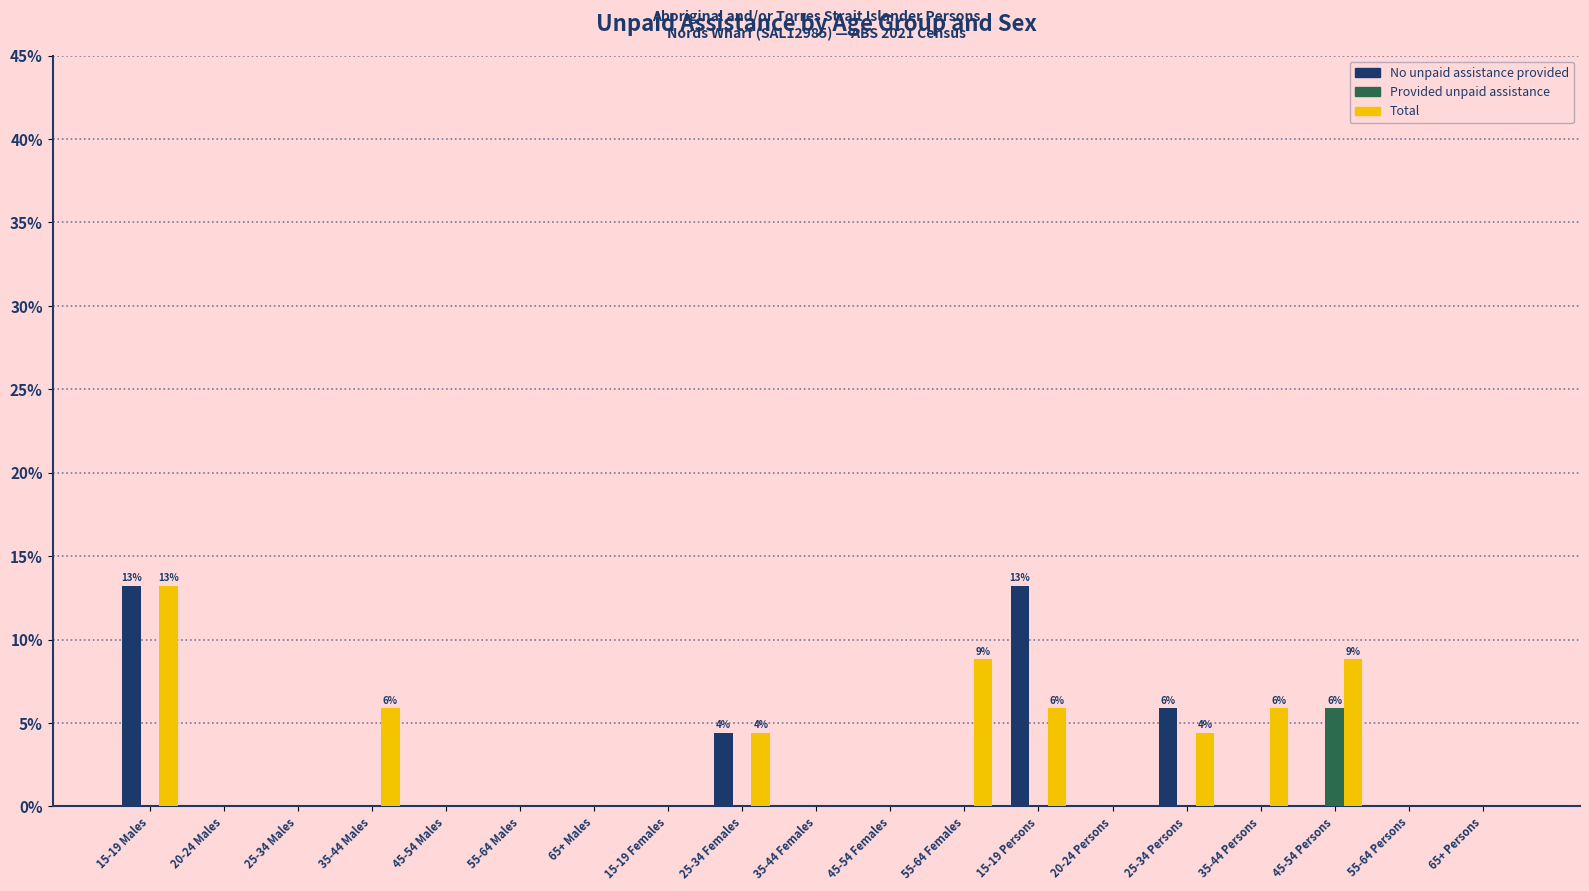

What is the greatest value displayed?

13.2